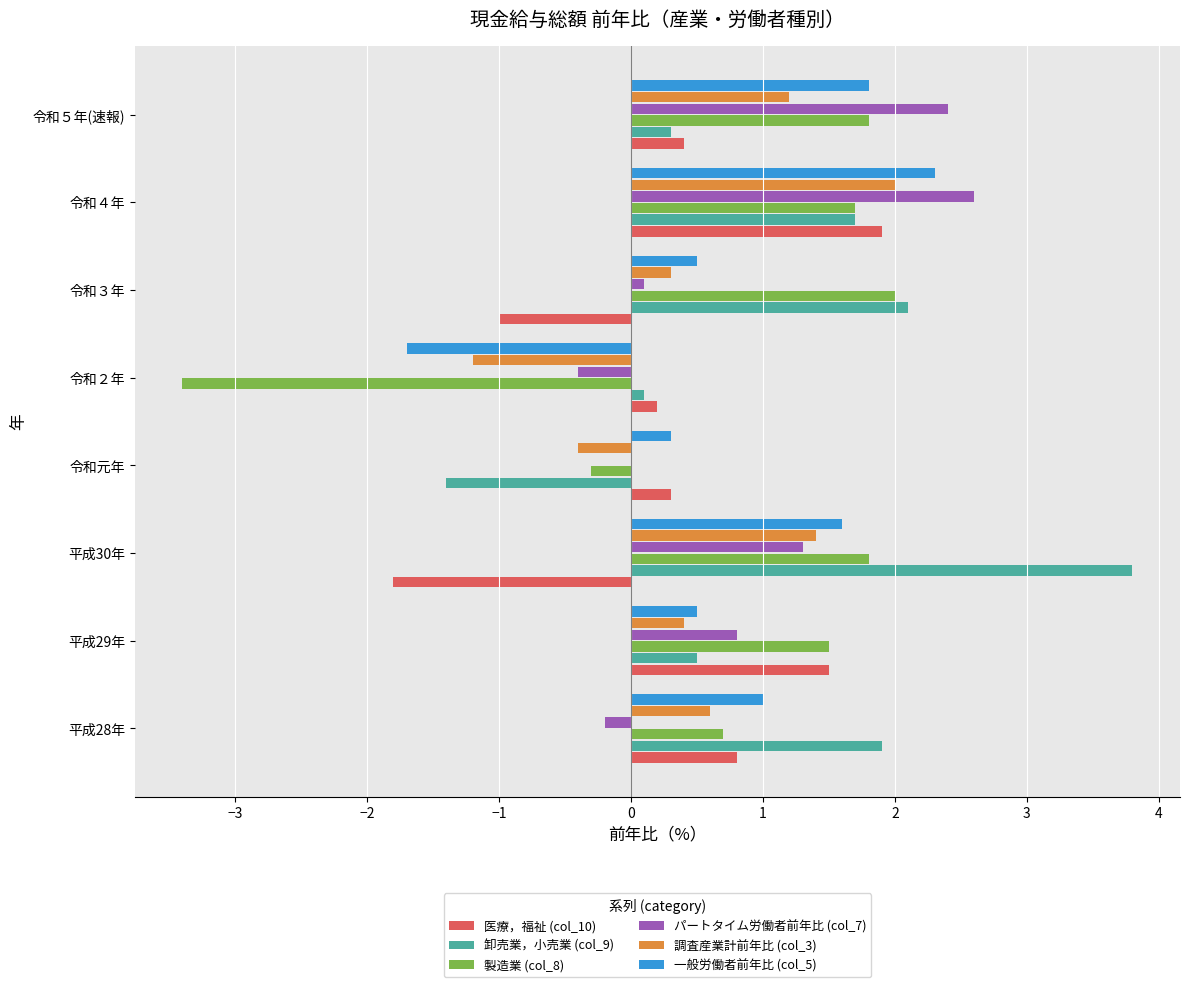

What is the total value across all series at 平成28年?

4.8